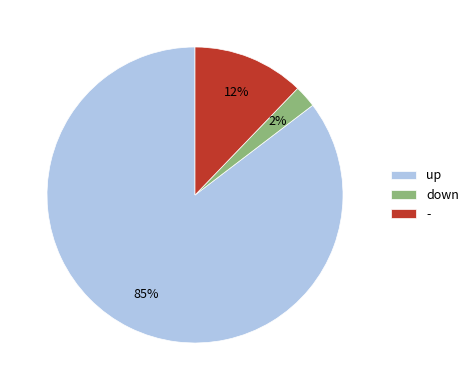

How many segments does this pie chart have?

3